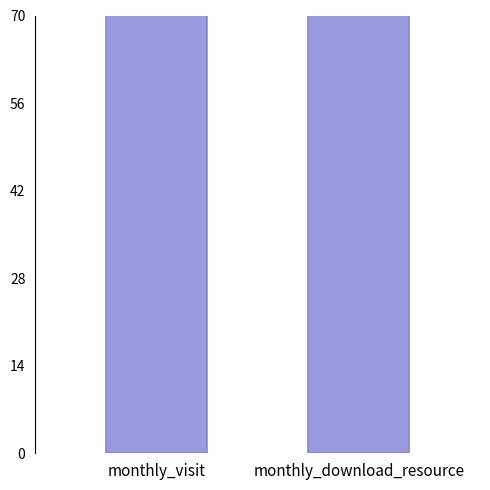

True or false: the data shows 443 at monthly_visit.

True